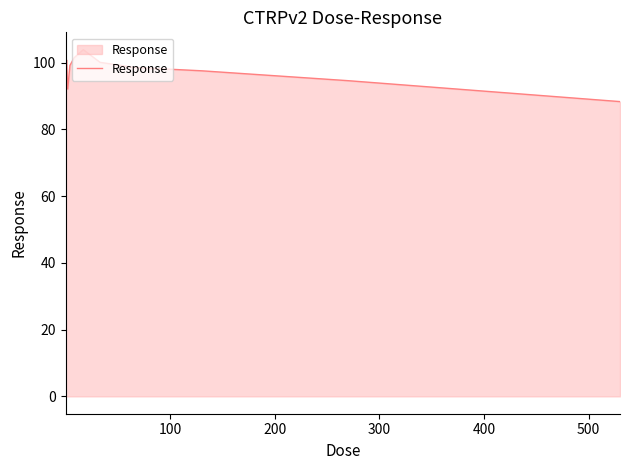

Does the chart have visible grid lines?

No